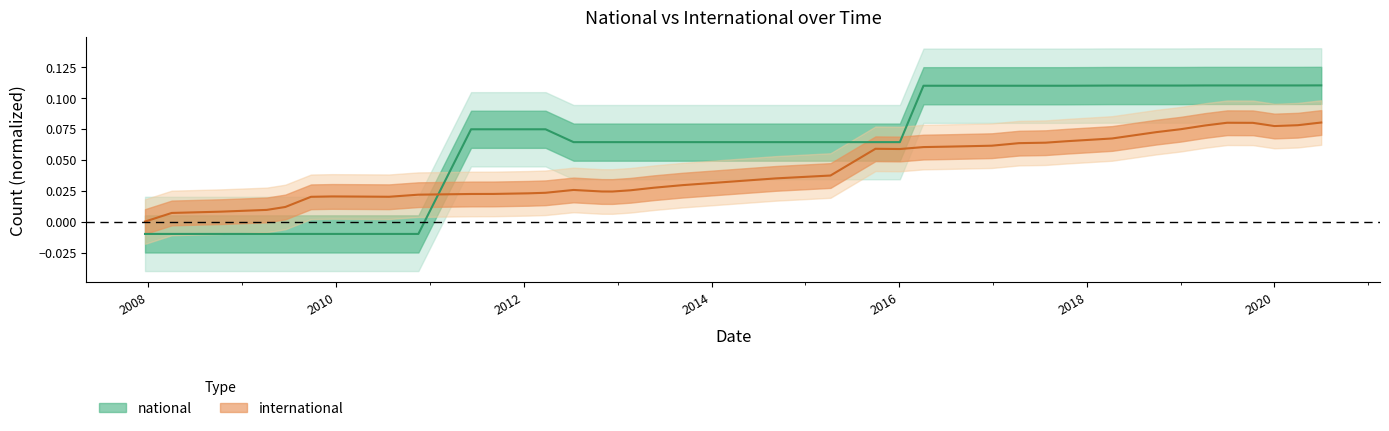

Which series has the largest total across all categories?

national